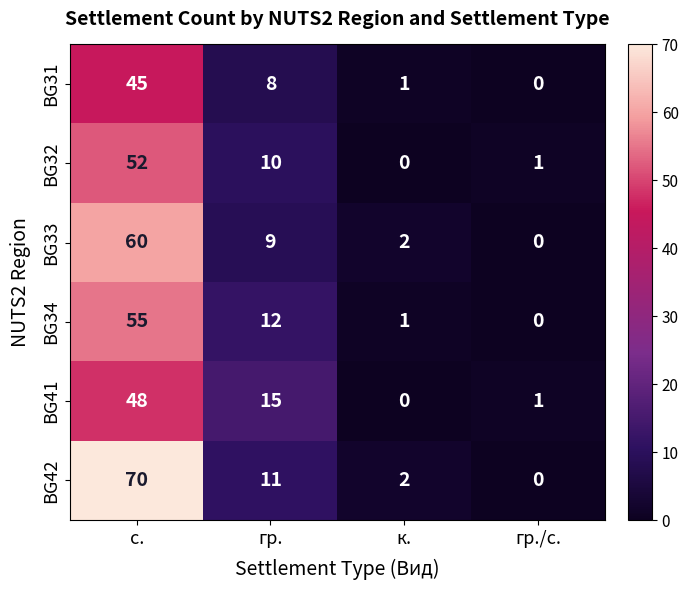

At which label is BG32 closest to 26?

гр.